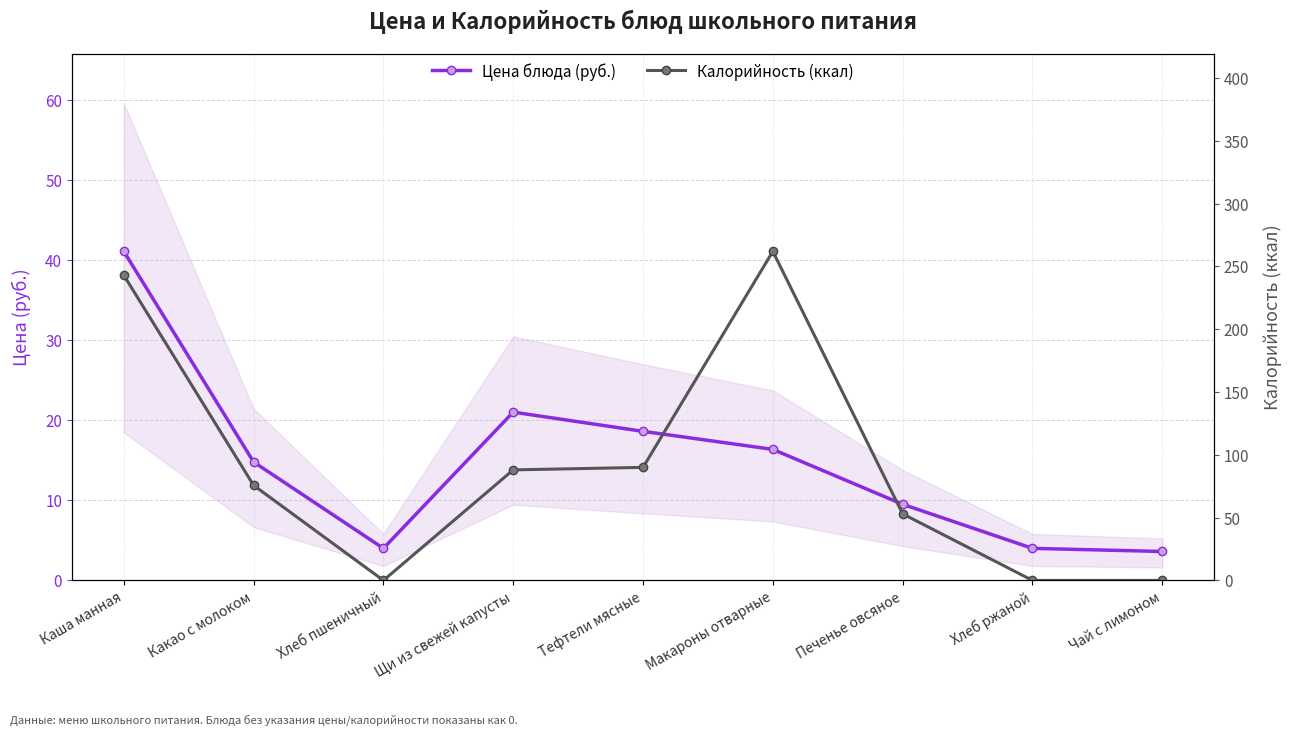

Rank the series by their maximum value, from highest to lowest.

Калорийность (ккал), Цена блюда (руб.)